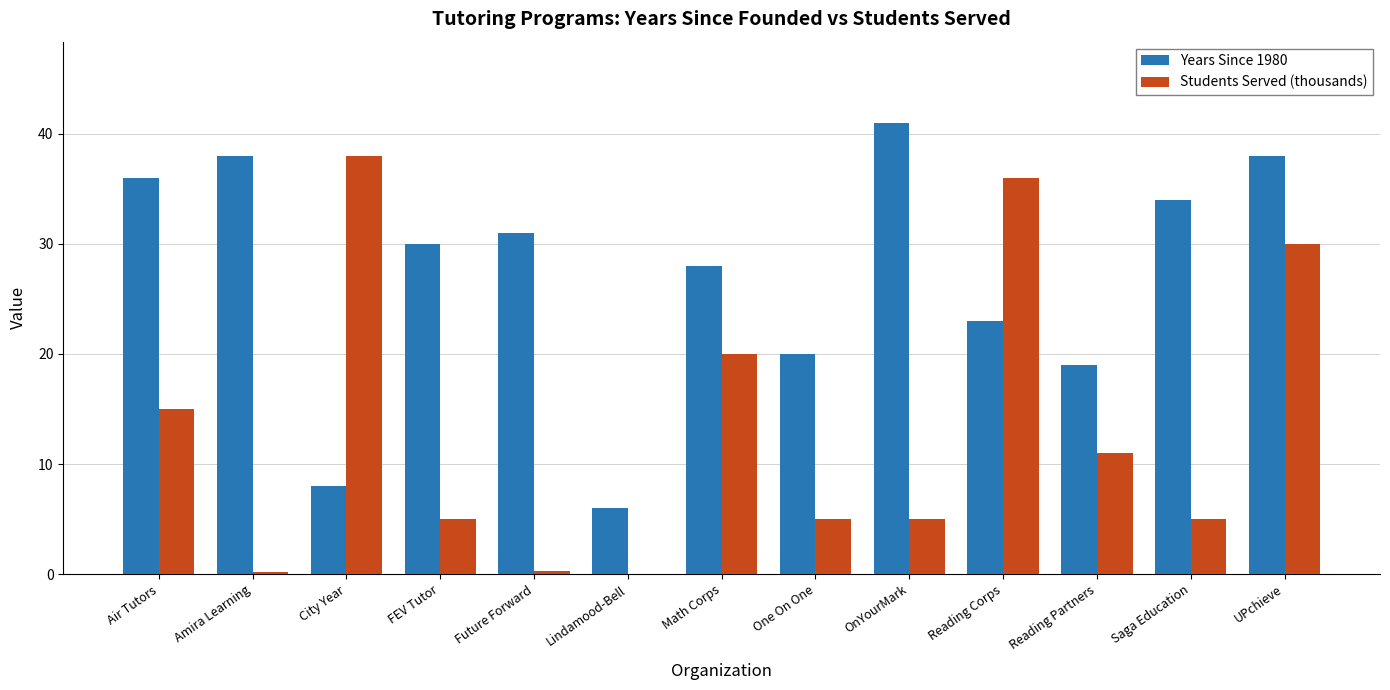

The Students Served (thousands) series shows 54.2 at City Year. True or false?

False